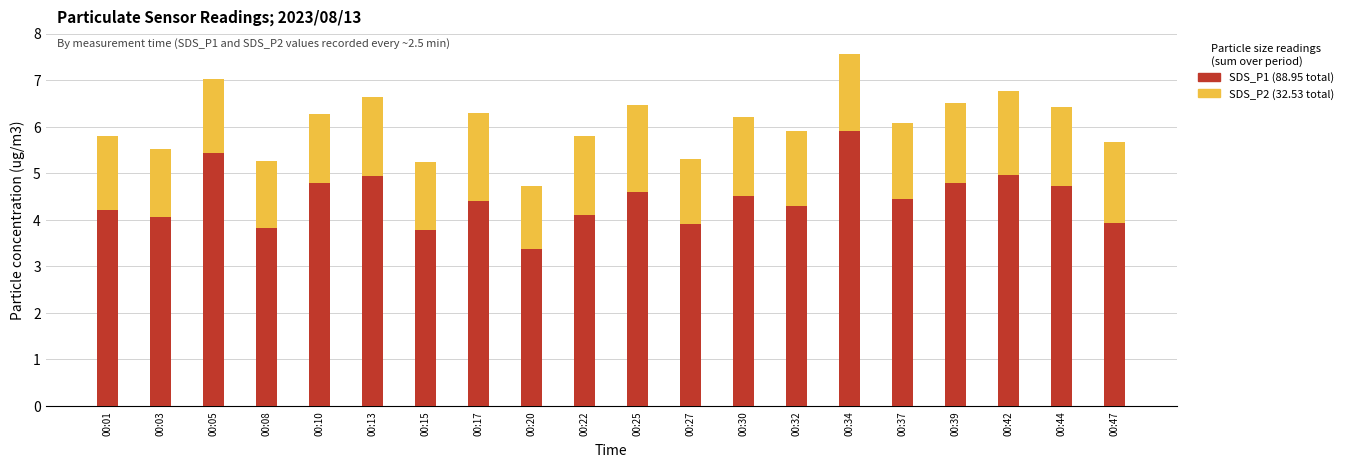

What is the total value across all series at 00:08?

5.3